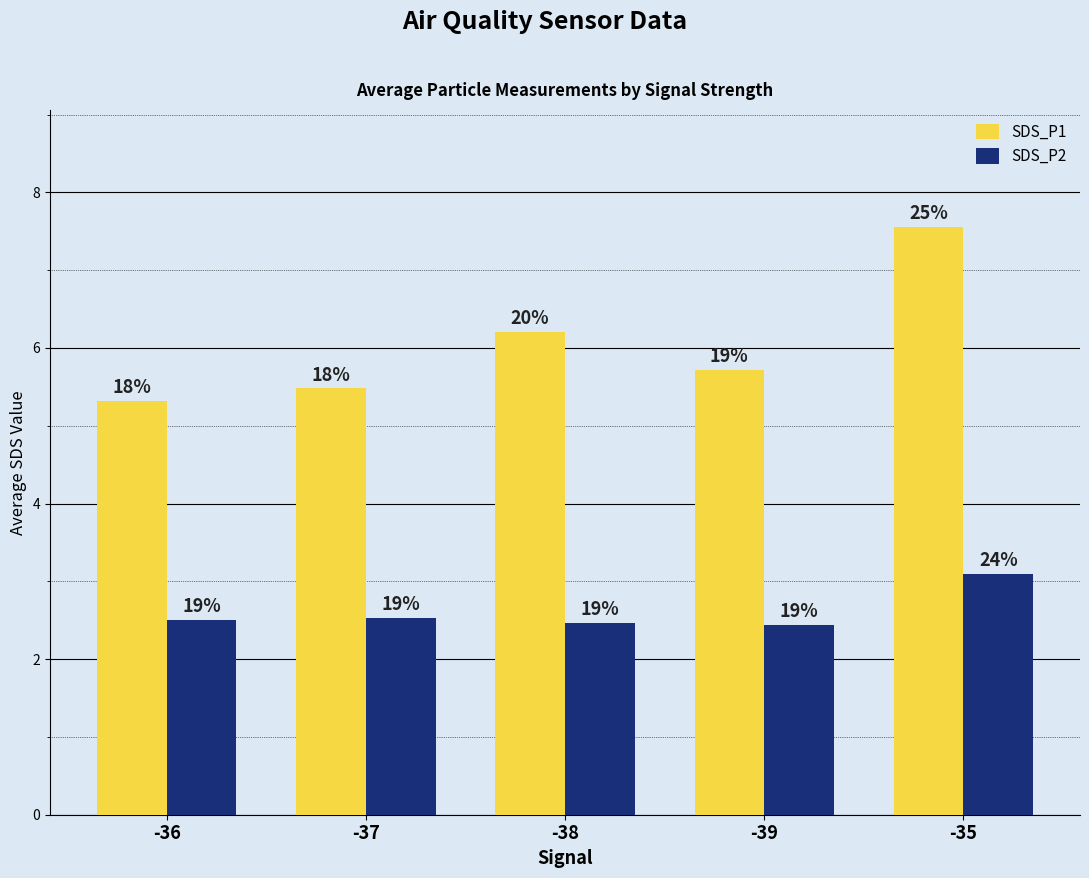

Which series has the widest spread of values?

SDS_P1